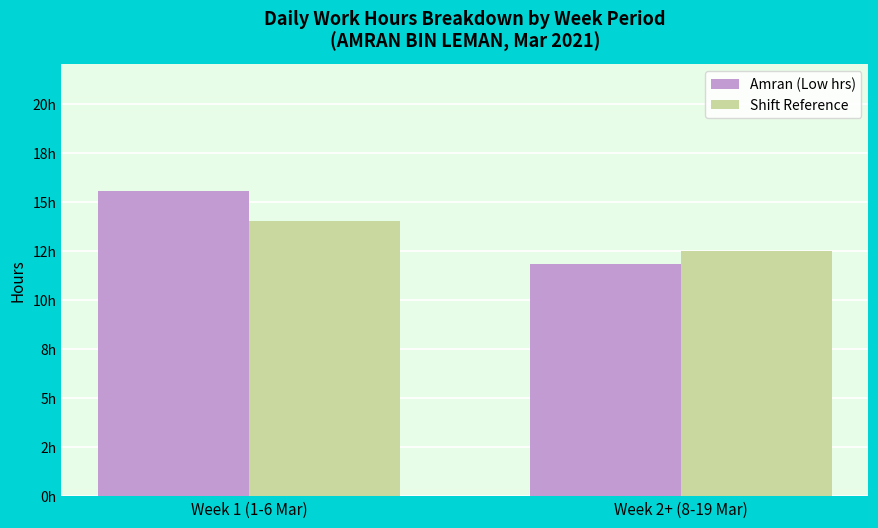

What are all the series names shown in the legend?

Amran (Low hrs), Shift Reference